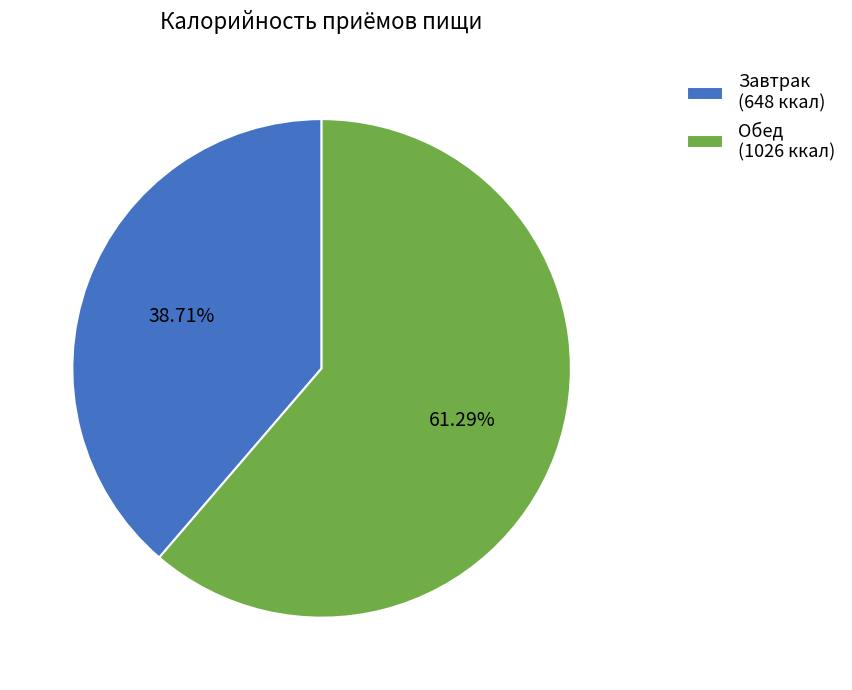

Which category has the biggest portion of the pie?

Обед